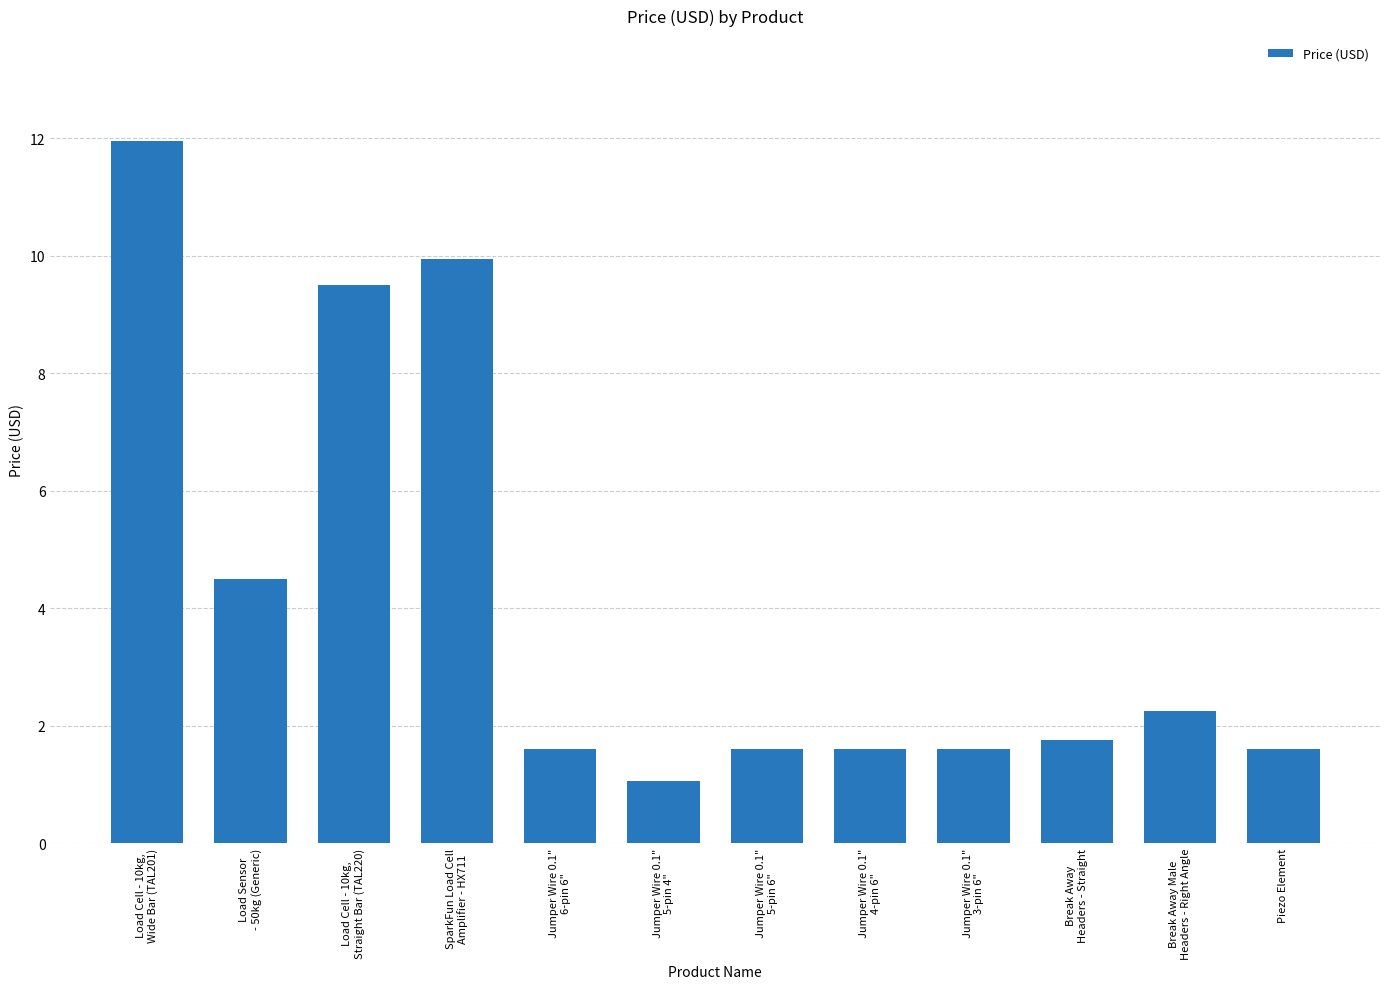

What position from the right is Jumper Wire 0.1"
5-pin 6"?

6